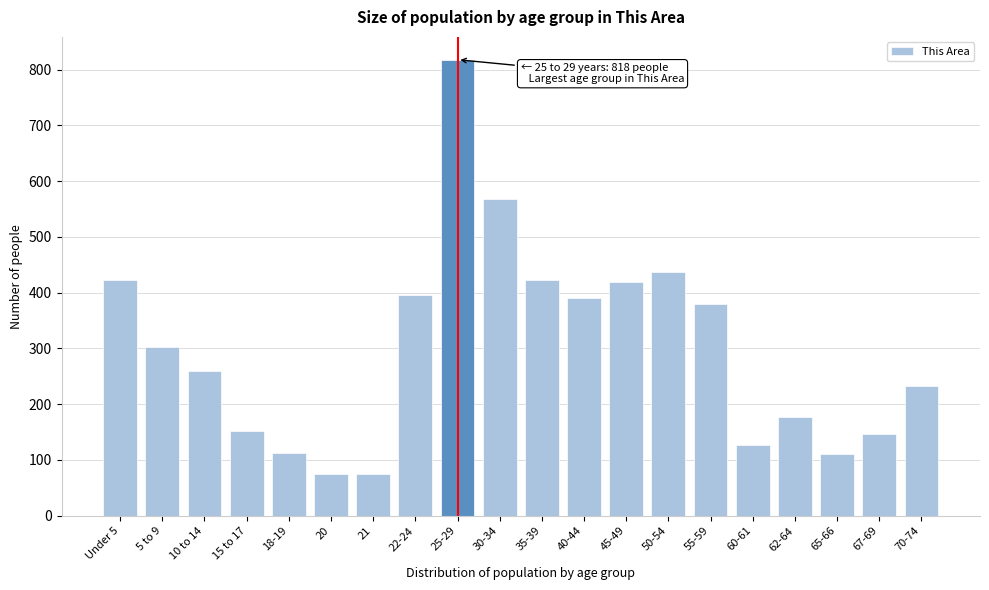

Which label corresponds to the largest value in the chart?

25-29